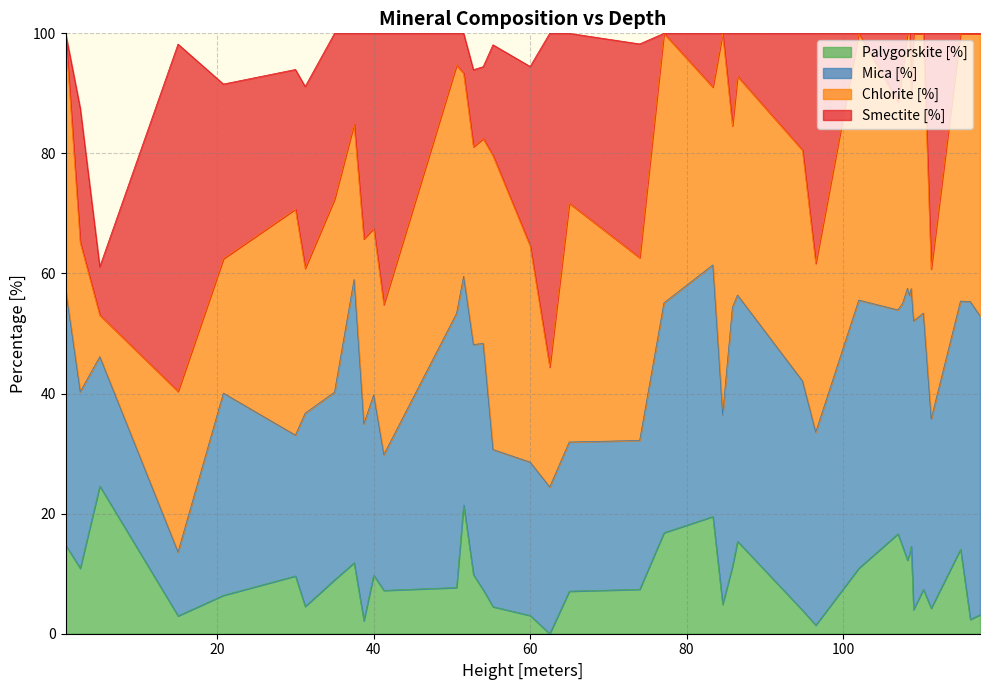

True or false: Mica [%] has a value of 60.1 at 86.5.

False